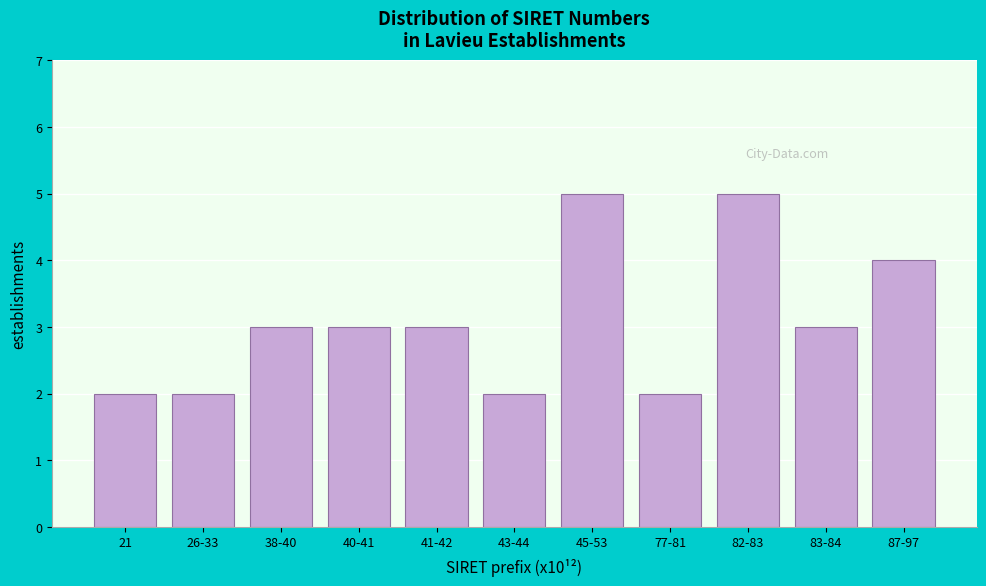

Reading right to left, list all the values displayed in this chart.

4	3	5	2	5	2	3	3	3	2	2